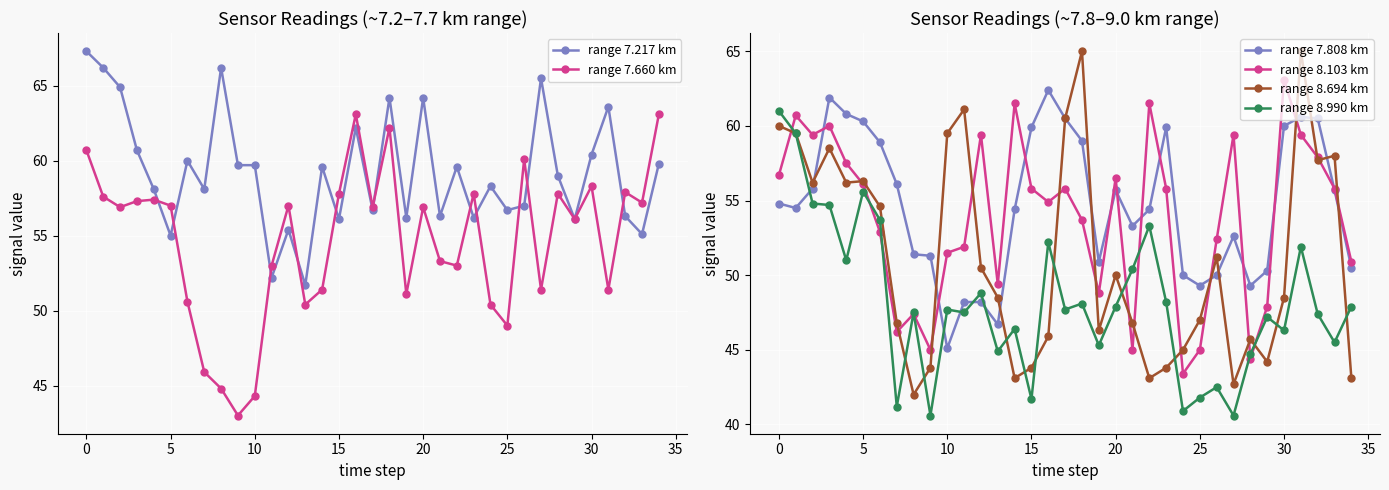

What is the highest value of the range 8.103 km series?

63.1